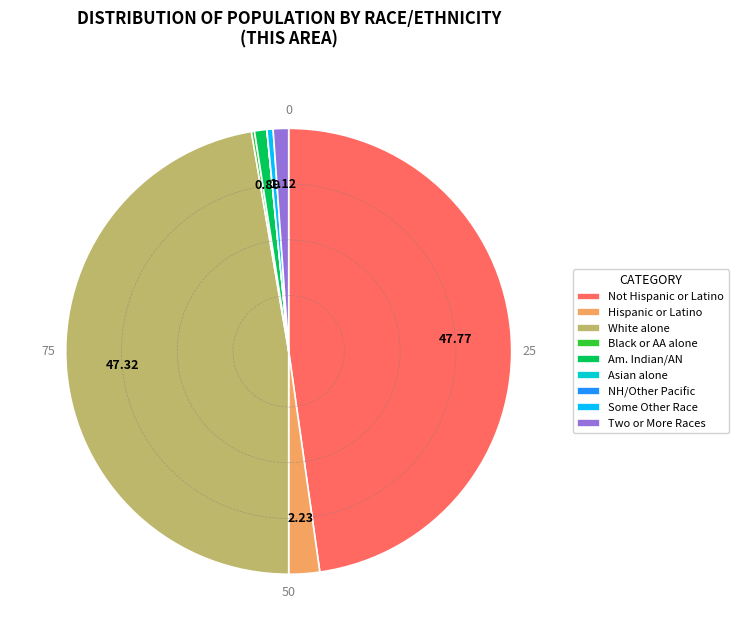

What is the ratio of the value at White alone to the value at Two or More Races?

42.4